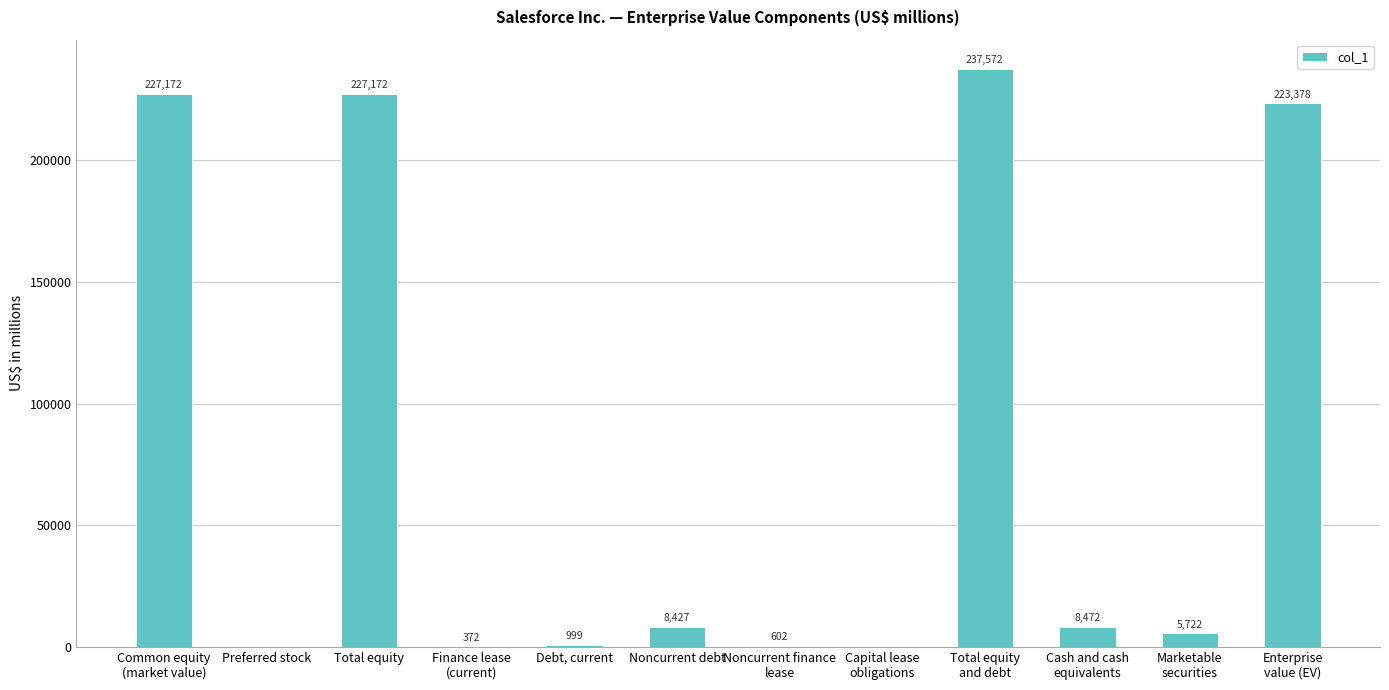

What is the sum of the values at Preferred stock and Total equity?

227172